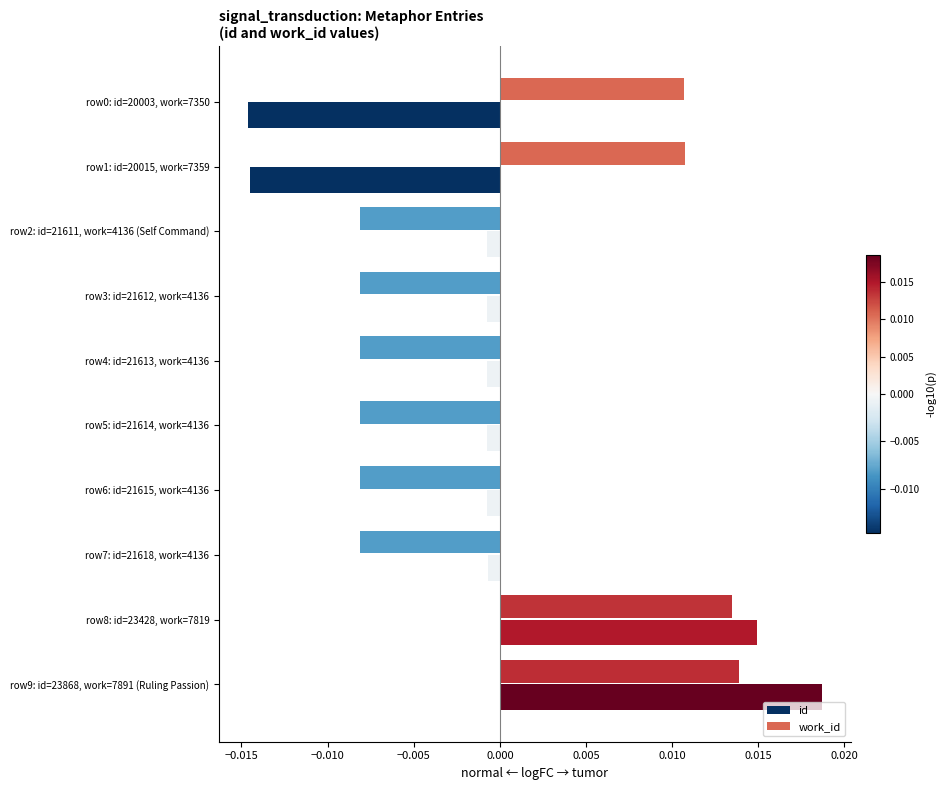

Rank the series by their maximum value, from lowest to highest.

work_id, id